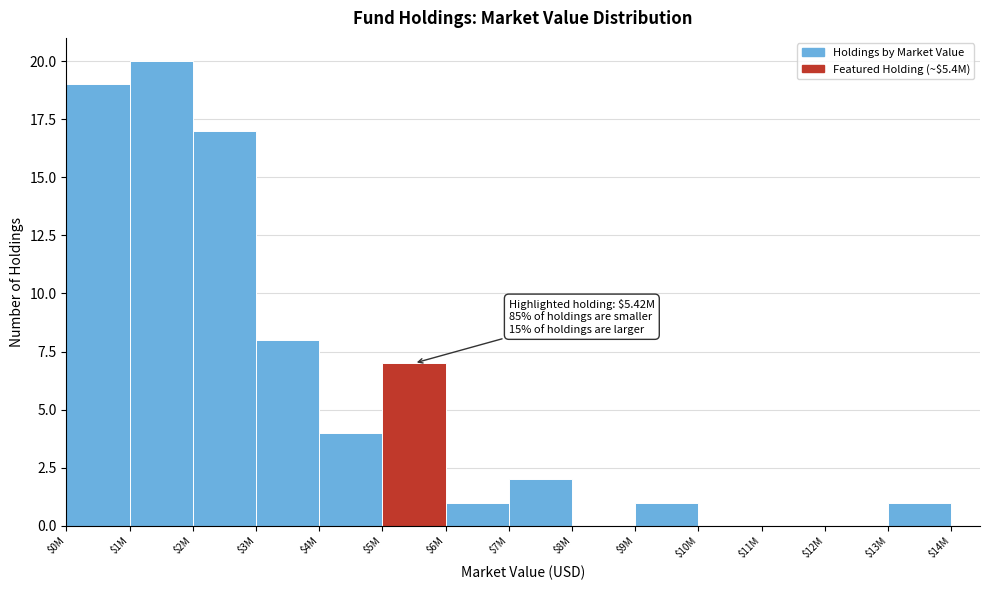

The value at $1M is 28. True or false?

False